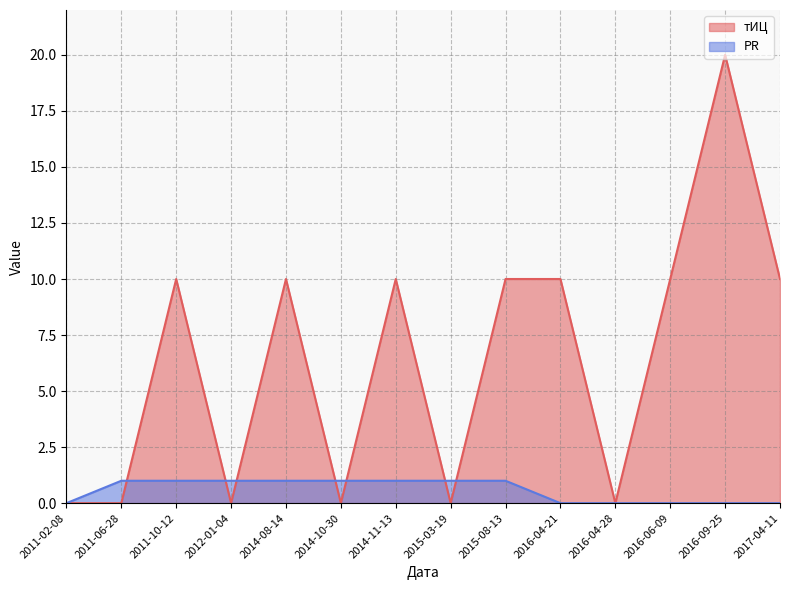

The PR series shows 1 at 2015-03-19. True or false?

True